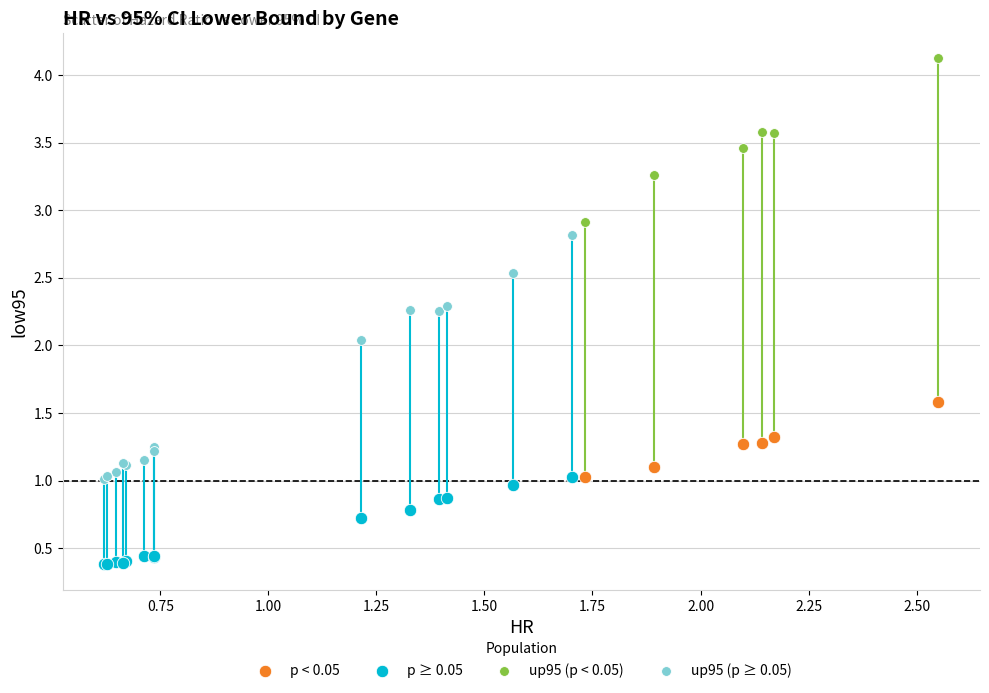

Which series reaches the maximum Y coordinate?

up95 (p < 0.05)